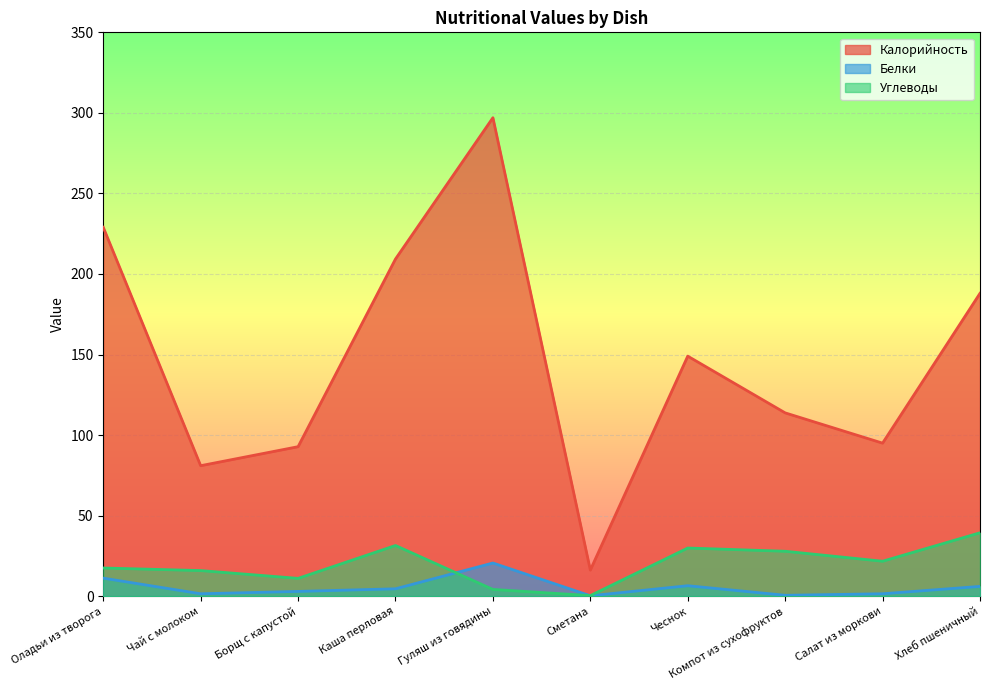

True or false: Углеводы and Калорийность cross at least once.

False